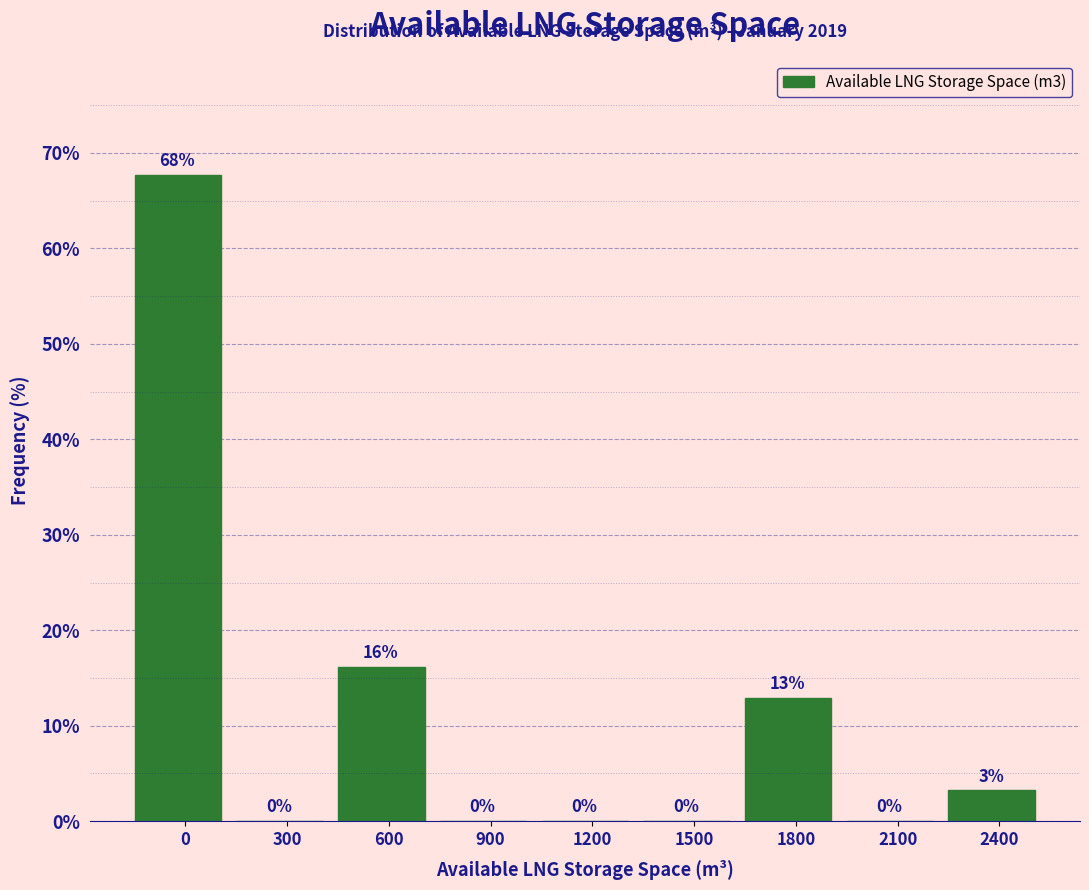

What is the greatest value displayed?

67.7